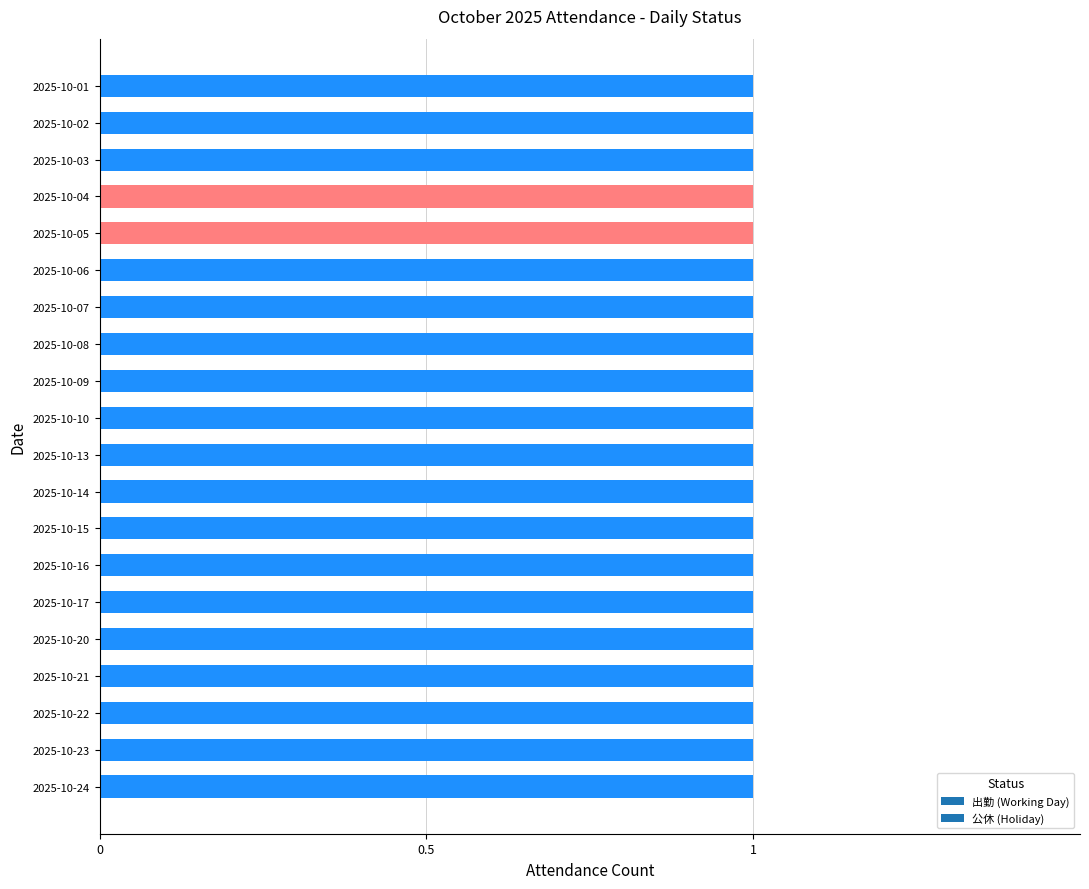

Which series changed the most between 2025-10-01 and 2025-10-23?

出勤 (Working Day)